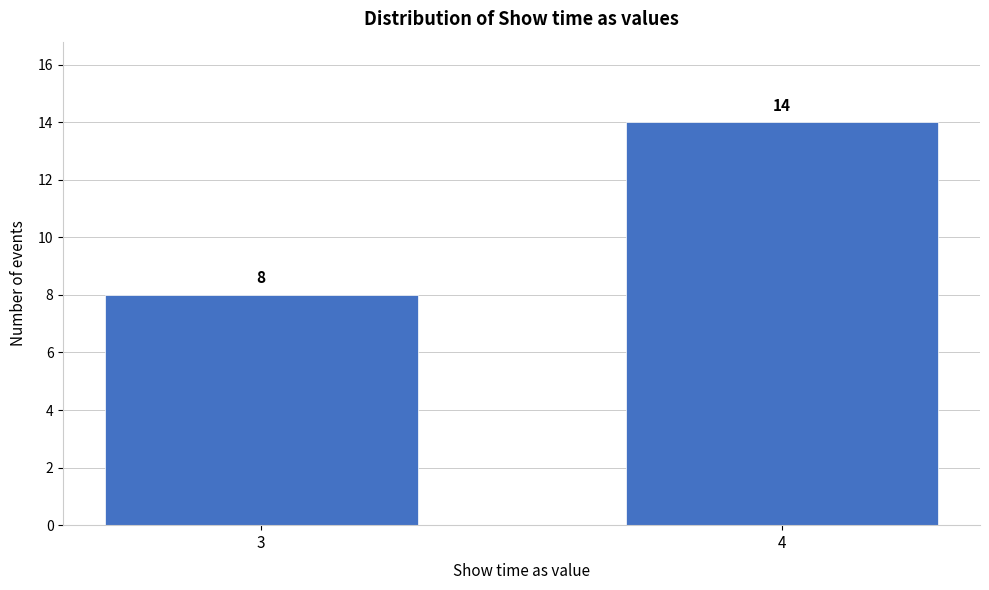

Reading right to left, list all the values displayed in this chart.

4=14	3=8